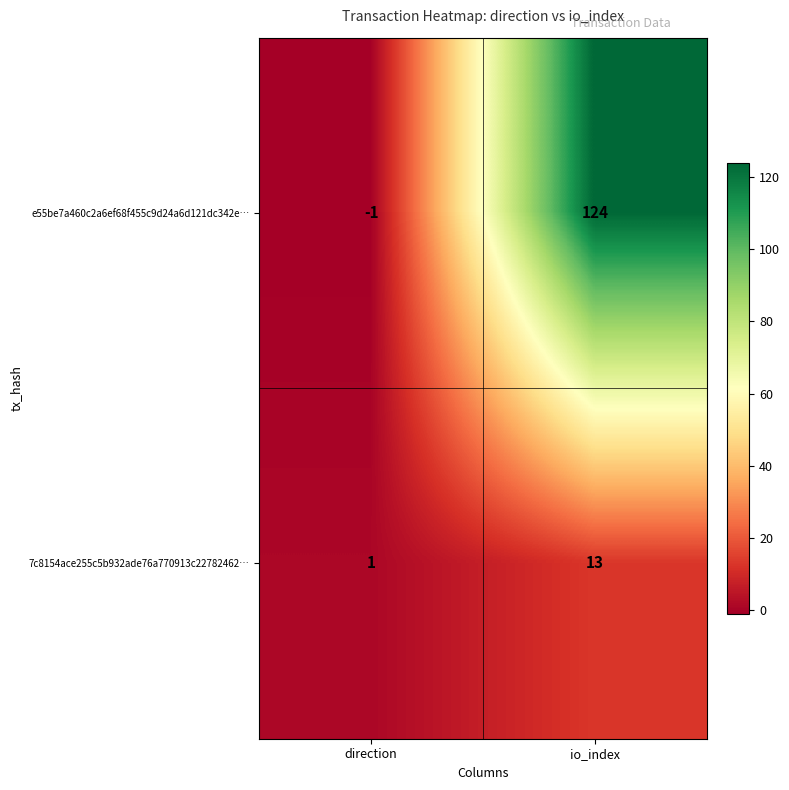

What is the minimum value shown in the chart?

-1